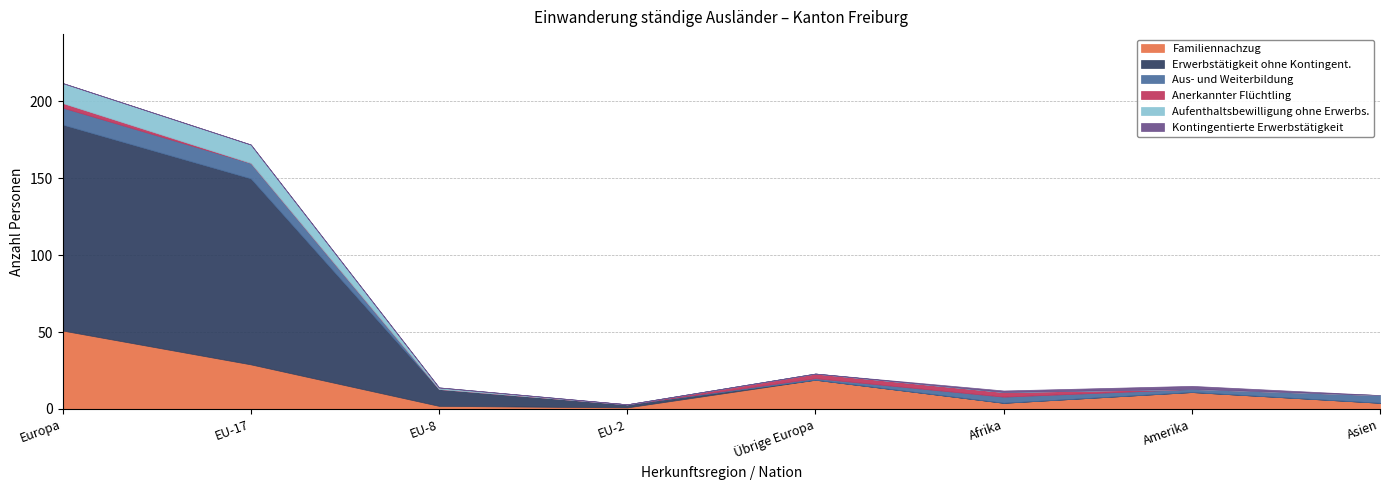

What position from the right is EU-17?

7